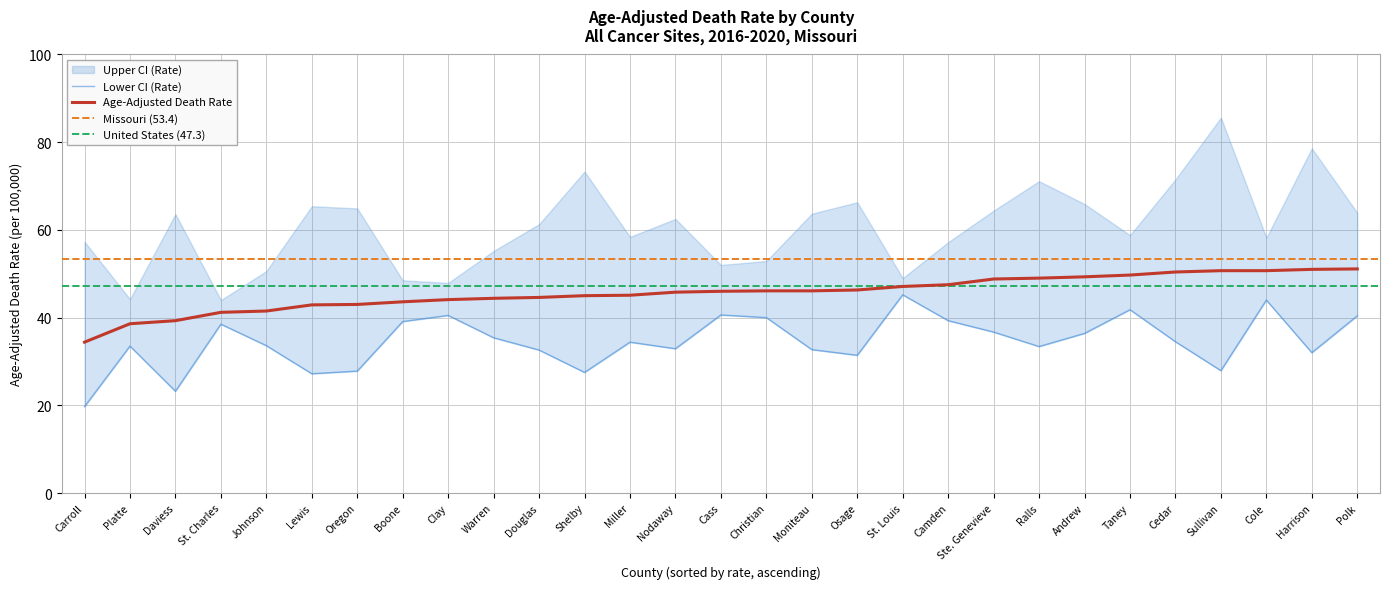

Reading left to right, list all the values displayed in this chart.

Age-Adjusted Death Rate: 34.4	38.6	39.3	41.2	41.5	42.9	43.0	43.6	44.1	44.4	44.6	45.0	45.1	45.8	46.0	46.1	46.1	46.3	47.1	47.5	48.8	49.0	49.3	49.7	50.4	50.7	50.7	51.0	51.1
Lower CI (Rate): 19.7	33.5	23.2	38.5	33.6	27.2	27.8	39.1	40.5	35.4	32.6	27.5	34.4	32.9	40.6	40.0	32.7	31.4	45.2	39.3	36.7	33.4	36.4	41.8	34.5	27.9	44.0	32.0	40.4